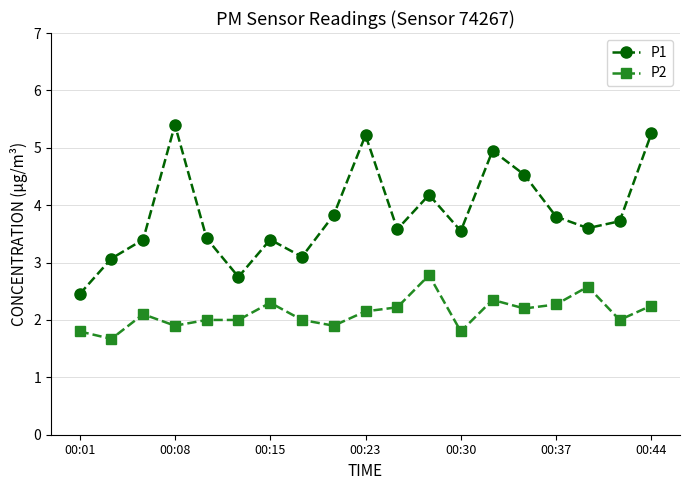

True or false: P2 and P1 intersect in this chart.

False